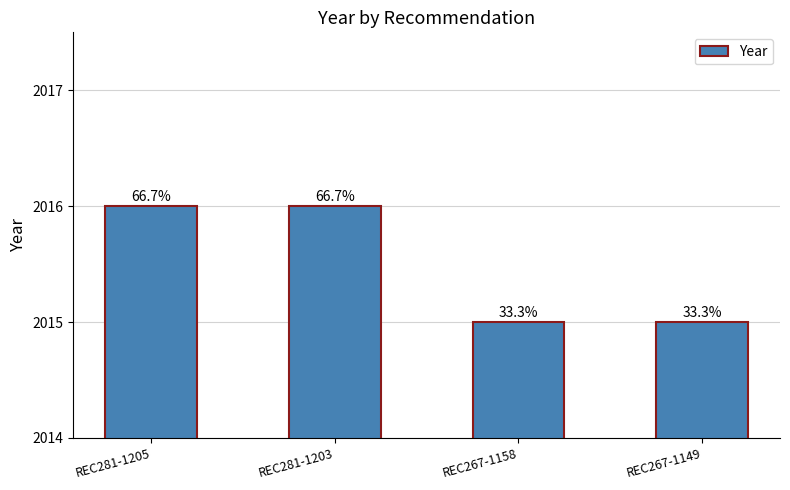

Does the chart contain any negative values?

No